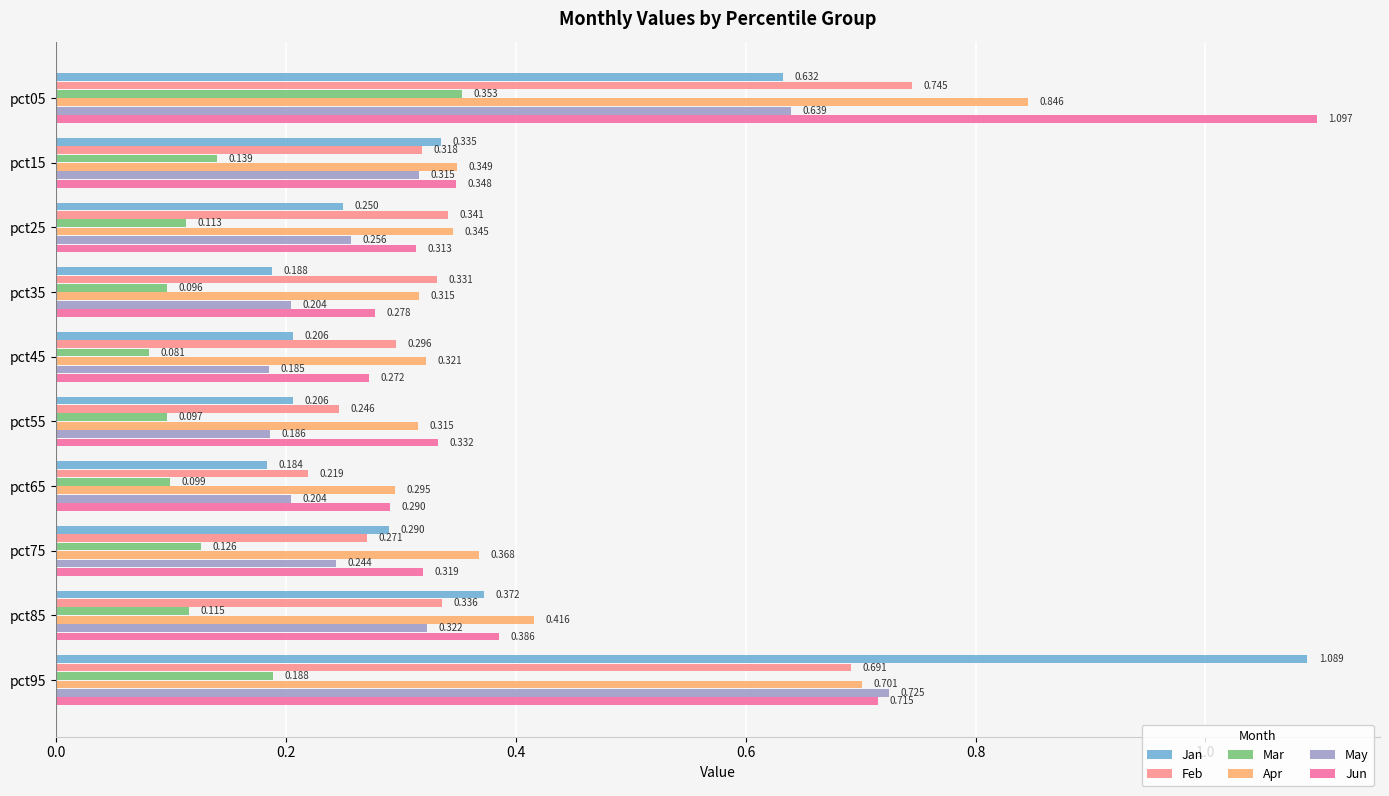

Rank the series at pct75 from lowest to highest value.

Mar, May, Feb, Jan, Jun, Apr